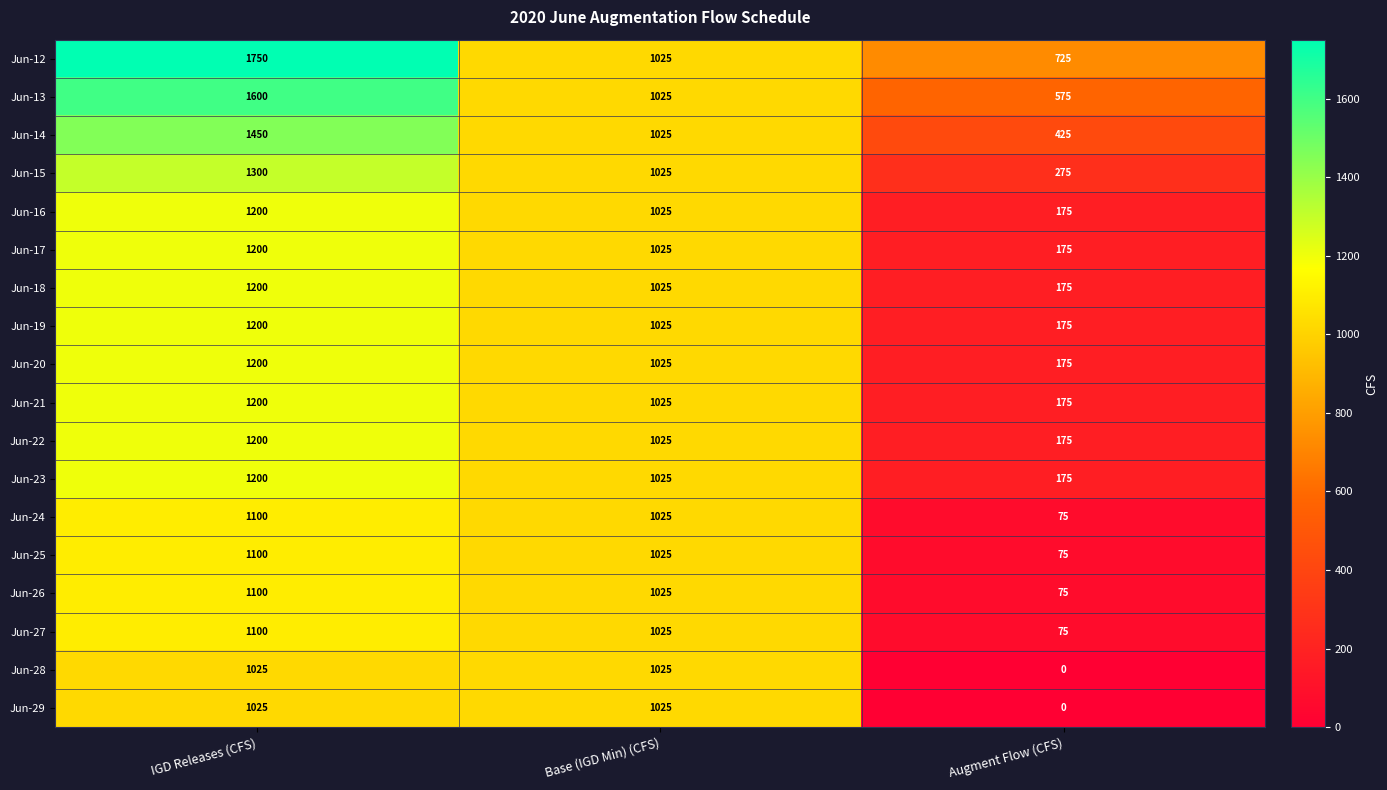

How many series are shown in this chart?

18